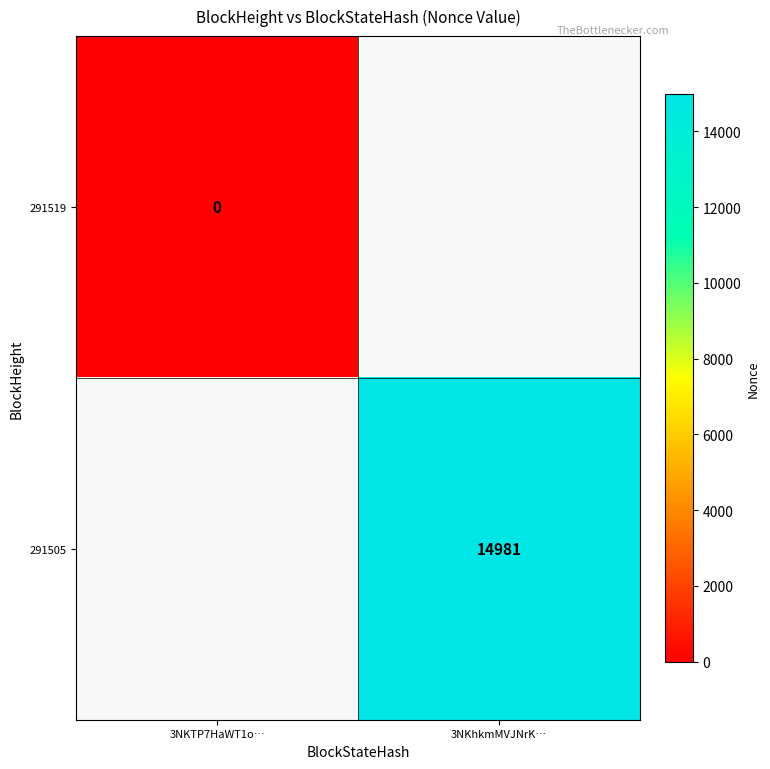

Which label corresponds to the smallest value in the chart?

3NKTP7HaWT1o…